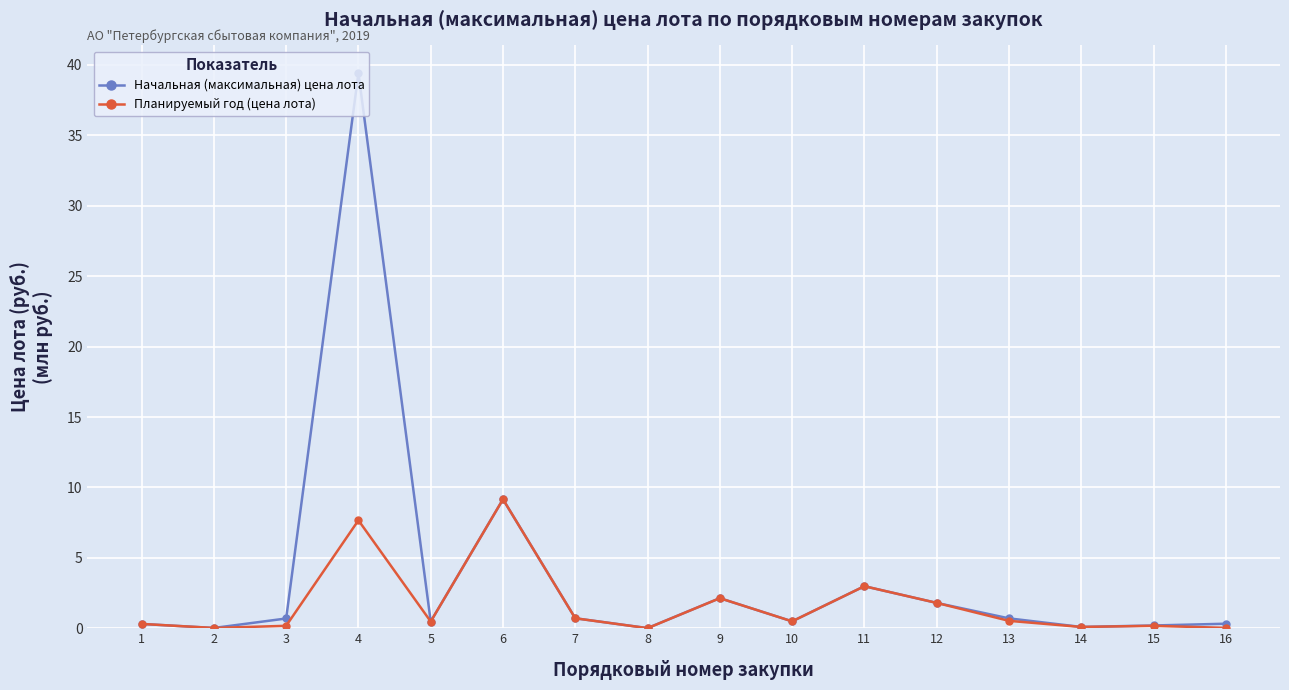

True or false: Планируемый год (цена лота) has more than 2 points higher than both neighbors.

True